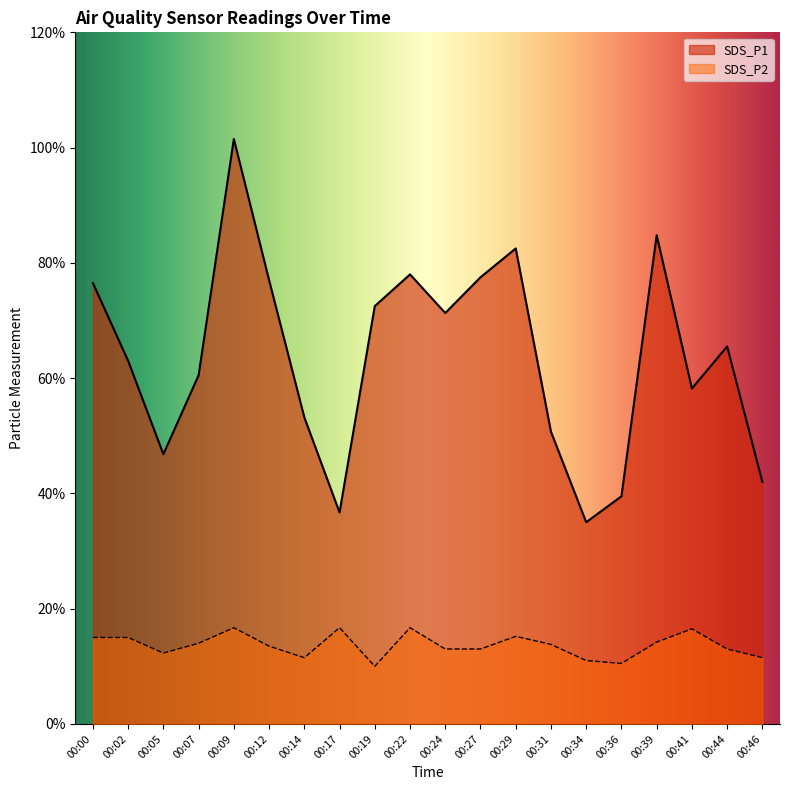

True or false: SDS_P2 has more than 0 interior local peaks.

True